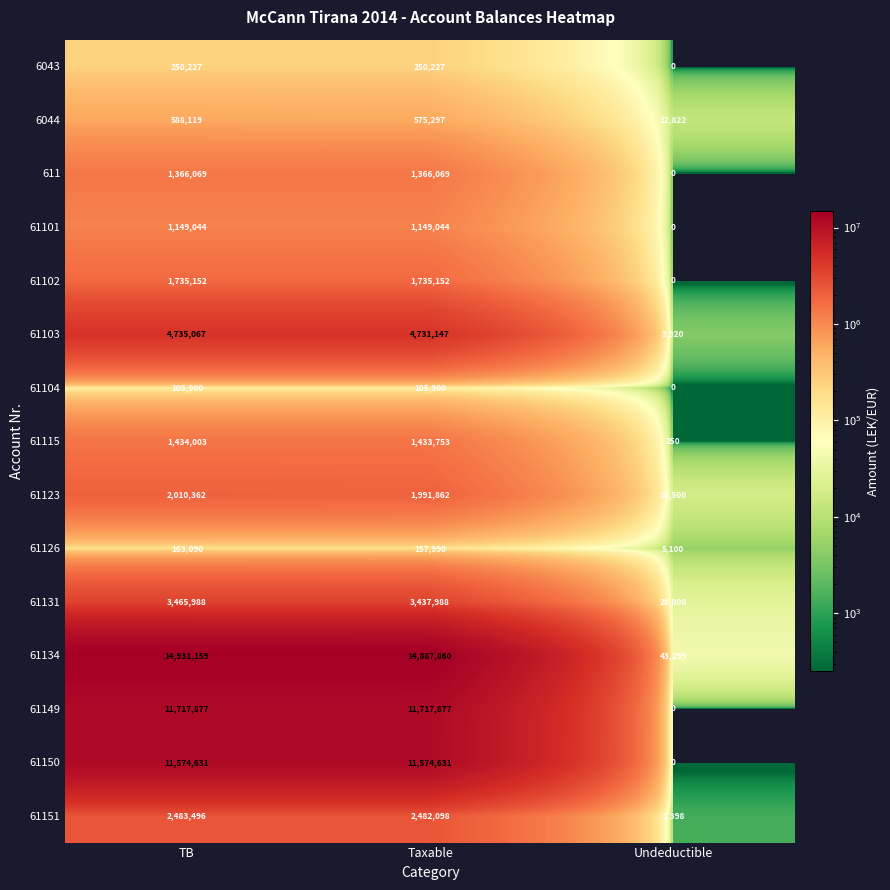

Between TB and Undeductible, which series saw the biggest shift?

61134